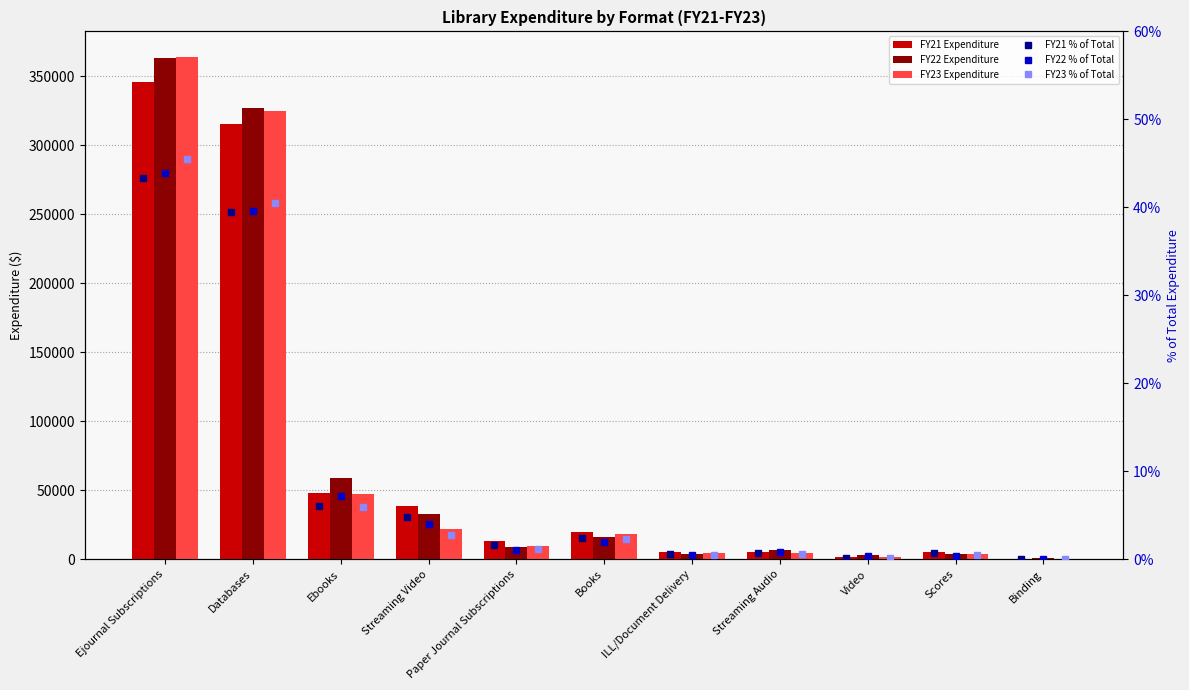

What is the difference between the FY22 % of Total values at Scores and Ebooks?

6.7